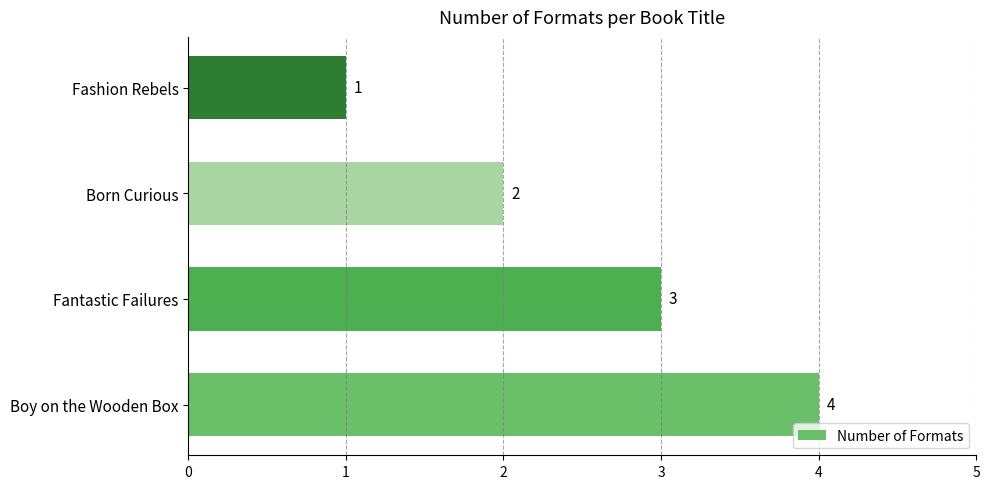

What is the sum of the values at Boy on the Wooden Box and Fashion Rebels?

5